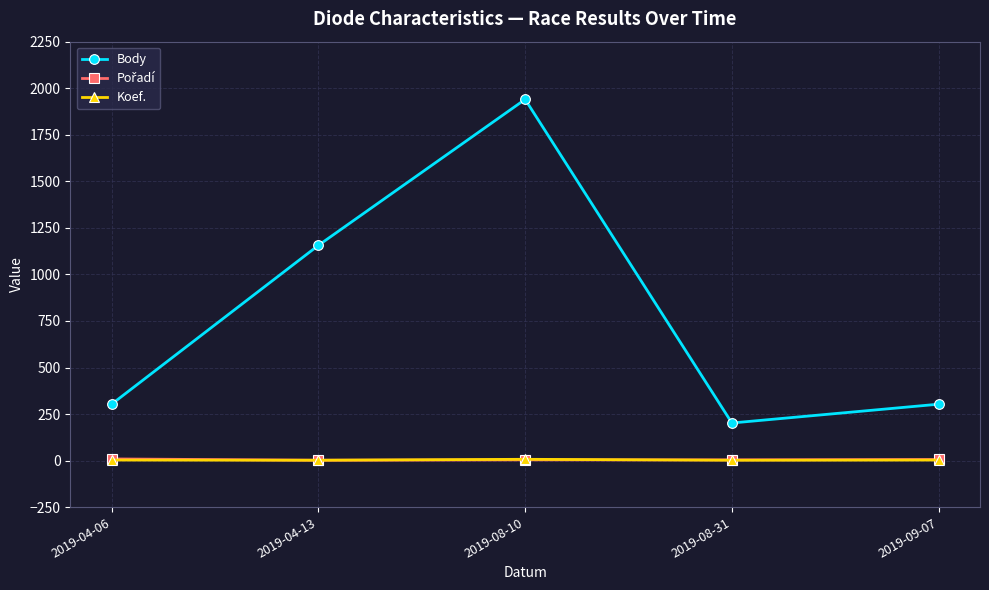

What is the difference between the maximum and minimum values in the Body series?

1738